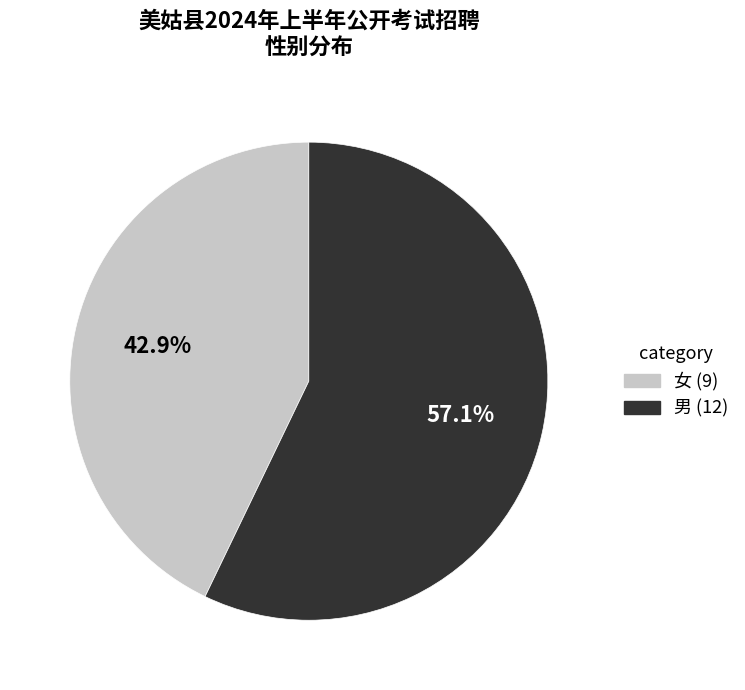

Which has a higher value, 女 or 男?

男